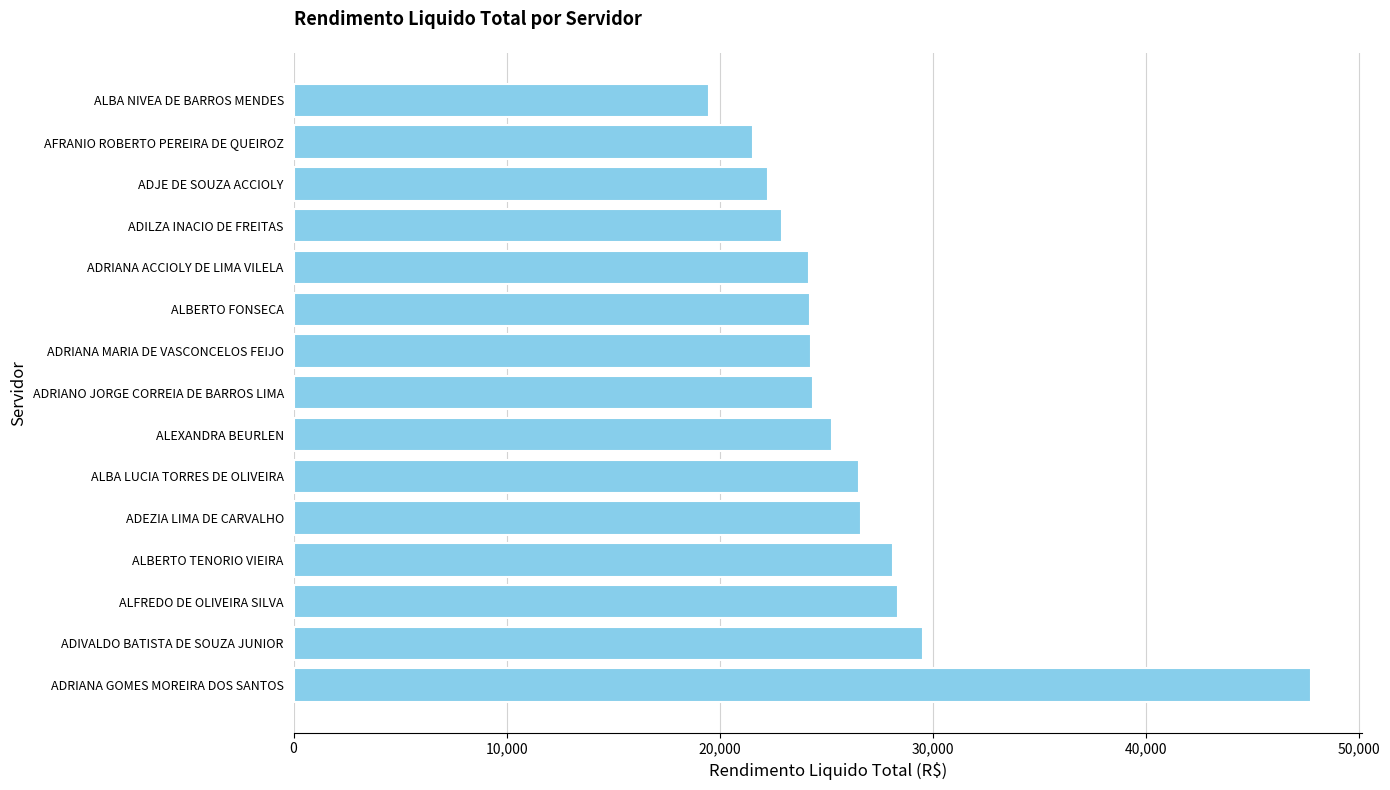

What is the sum of all values?

395601.2